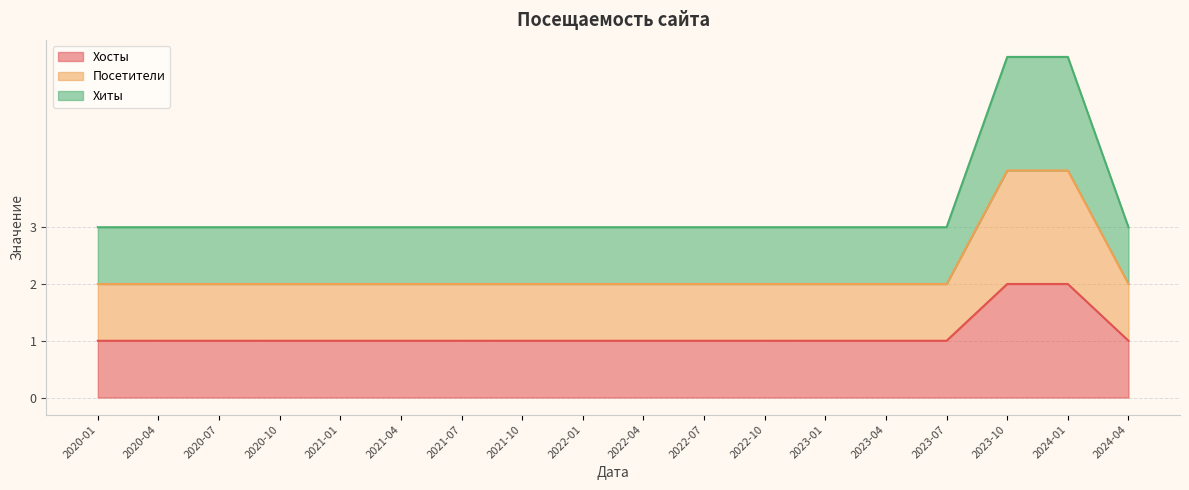

Rank the series at 2023-04 from lowest to highest value.

Хосты, Посетители, Хиты